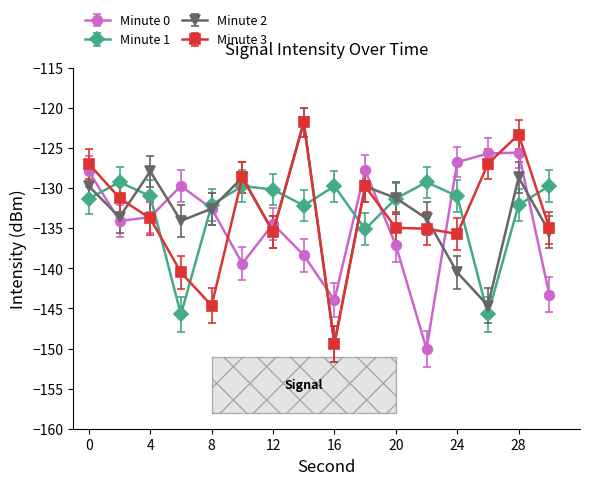

What is the value of the Minute 1 point at the 11th from the left?

-131.3